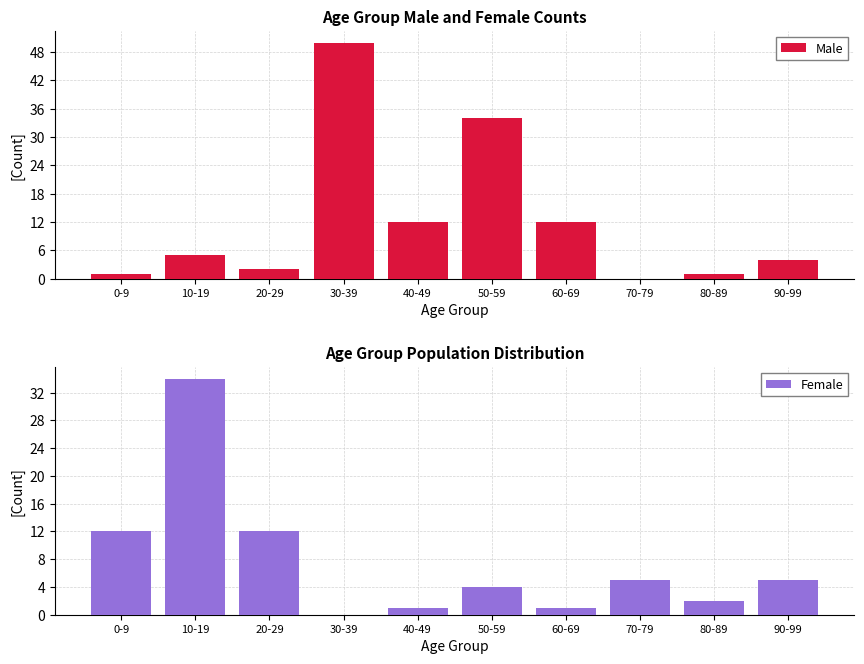

Which series has the largest total across all categories?

Male